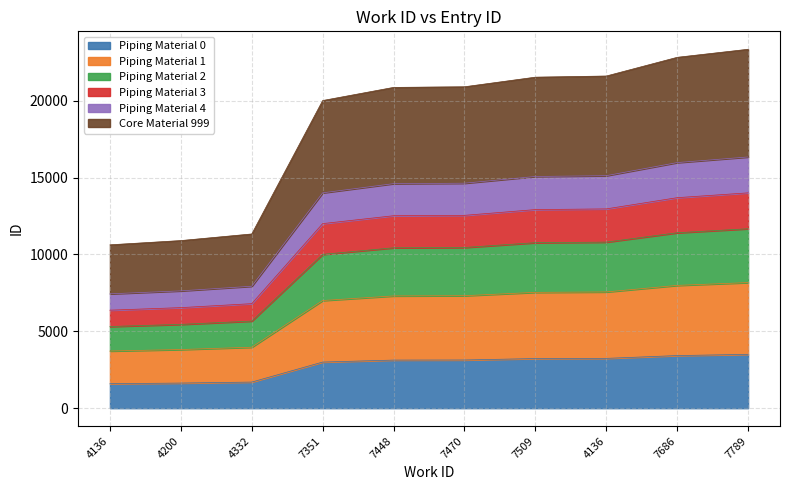

Does the chart display data point markers on the line(s)?

No